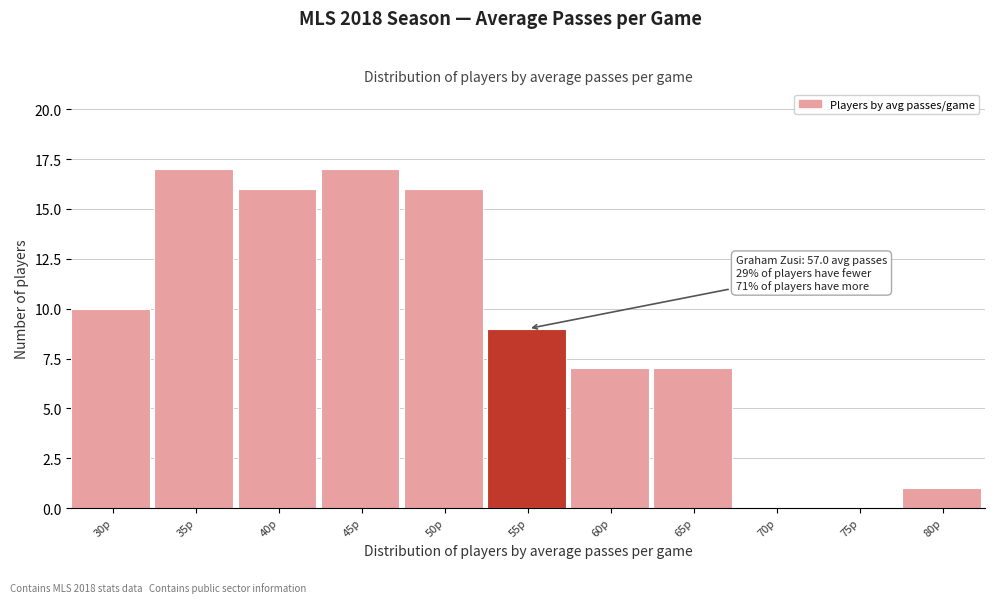

Reading left to right, extract all data points from this chart.

30p=10	35p=17	40p=16	45p=17	50p=16	55p=9	60p=7	65p=7	70p=0	75p=0	80p=1